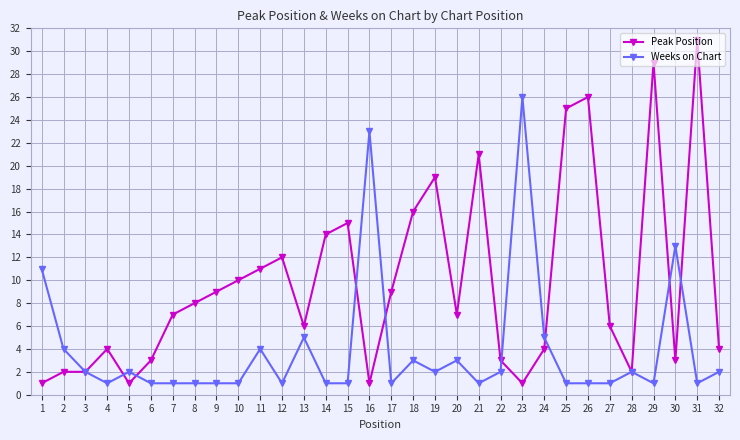

Where is the first local minimum for Weeks on Chart?

4